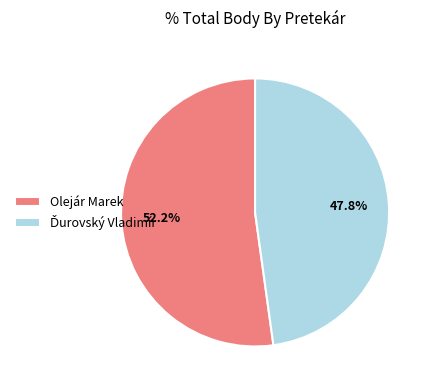

What is the majority slice?

Olejár Marek